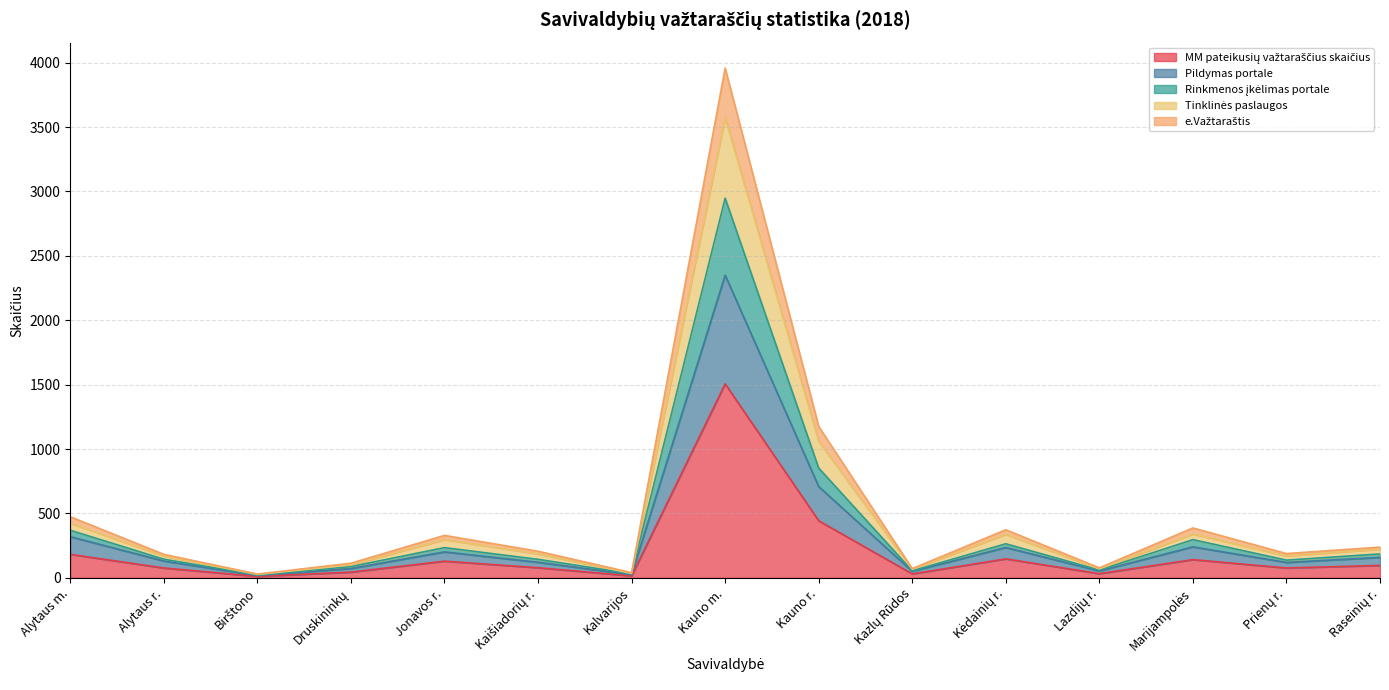

At which category is the sum across all series the highest?

Kauno m.